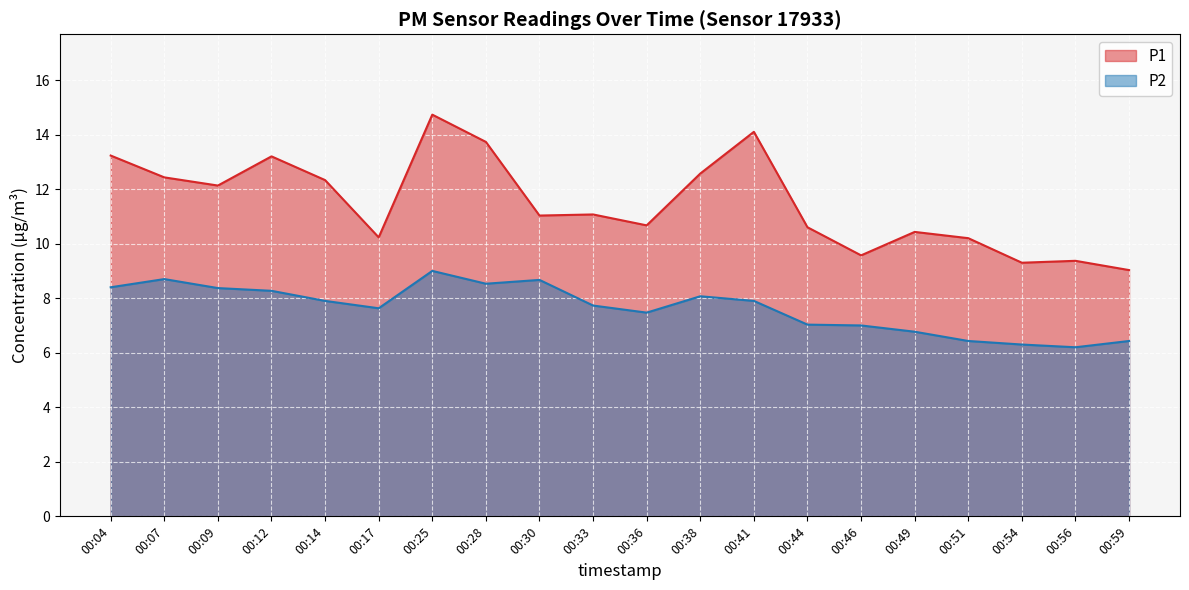

How many values in the P2 series exceed 7?

14